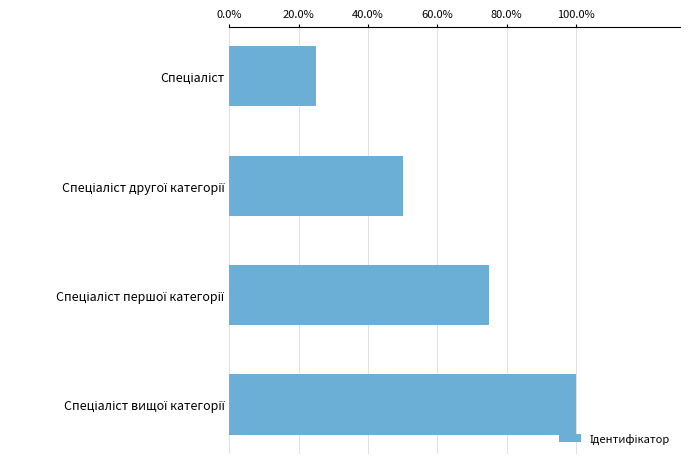

Does the chart contain any negative values?

No